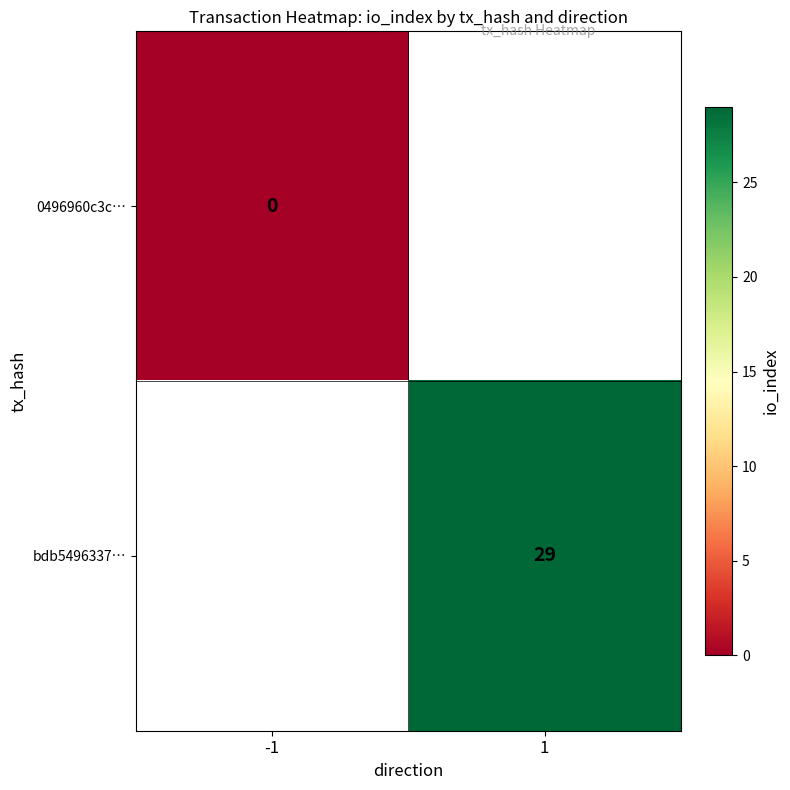

Is it true that bdb5496337… equals 29 at 1?

True